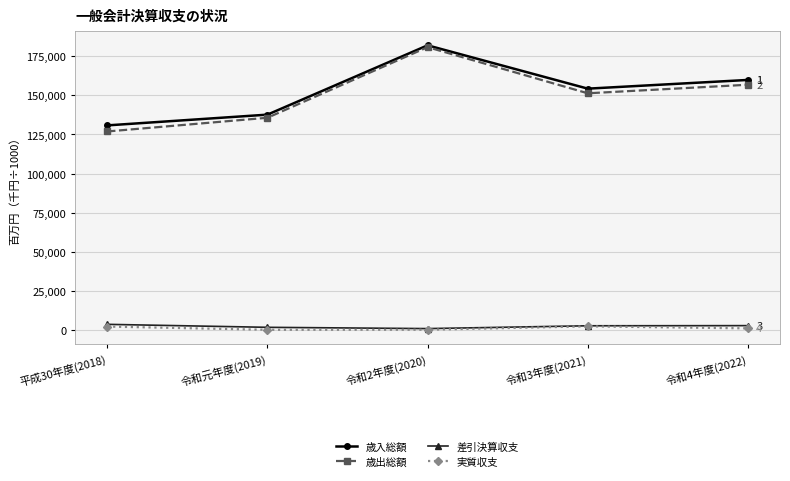

What is the lowest value of the 歳入総額 series?

130810723